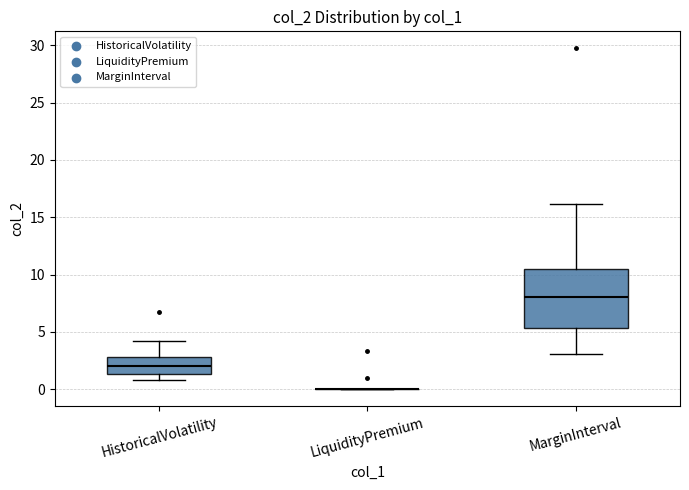

Which box is the tallest, from its lower edge to its upper edge?

MarginInterval